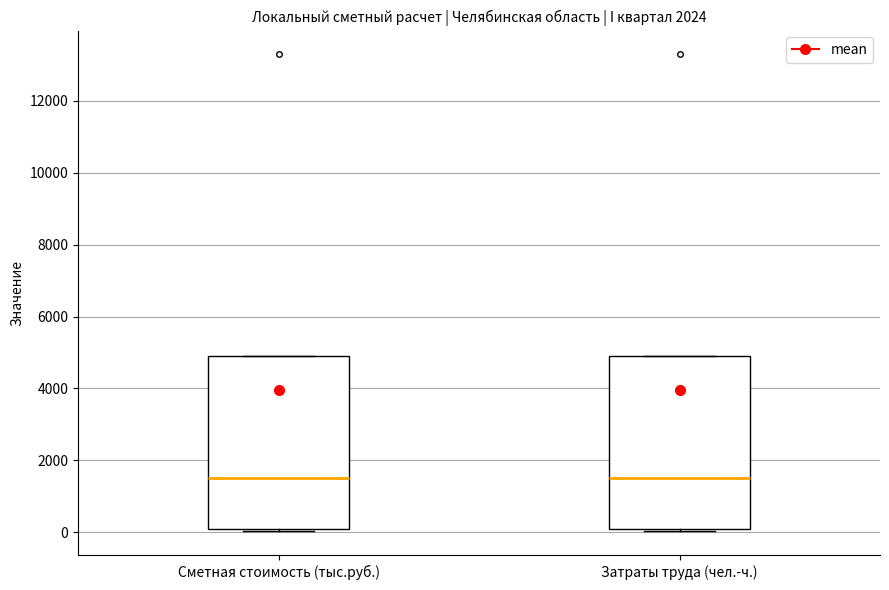

Where does the median line of the box for Затраты труда (чел.-ч.) sit on the y-axis? The values are not printed on the chart, so give them approximately, as read against the axis.

1600